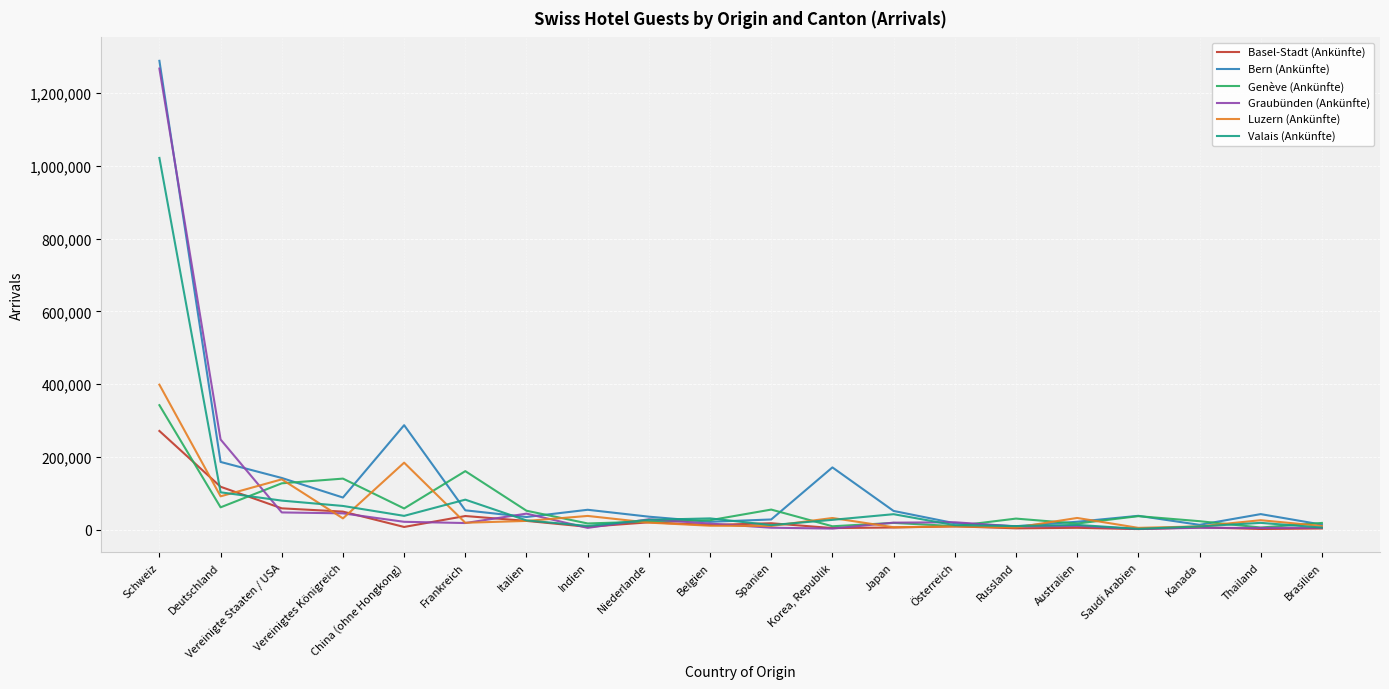

What is the difference between the maximum and second lowest values in the Genève (Ankünfte) series?

333000